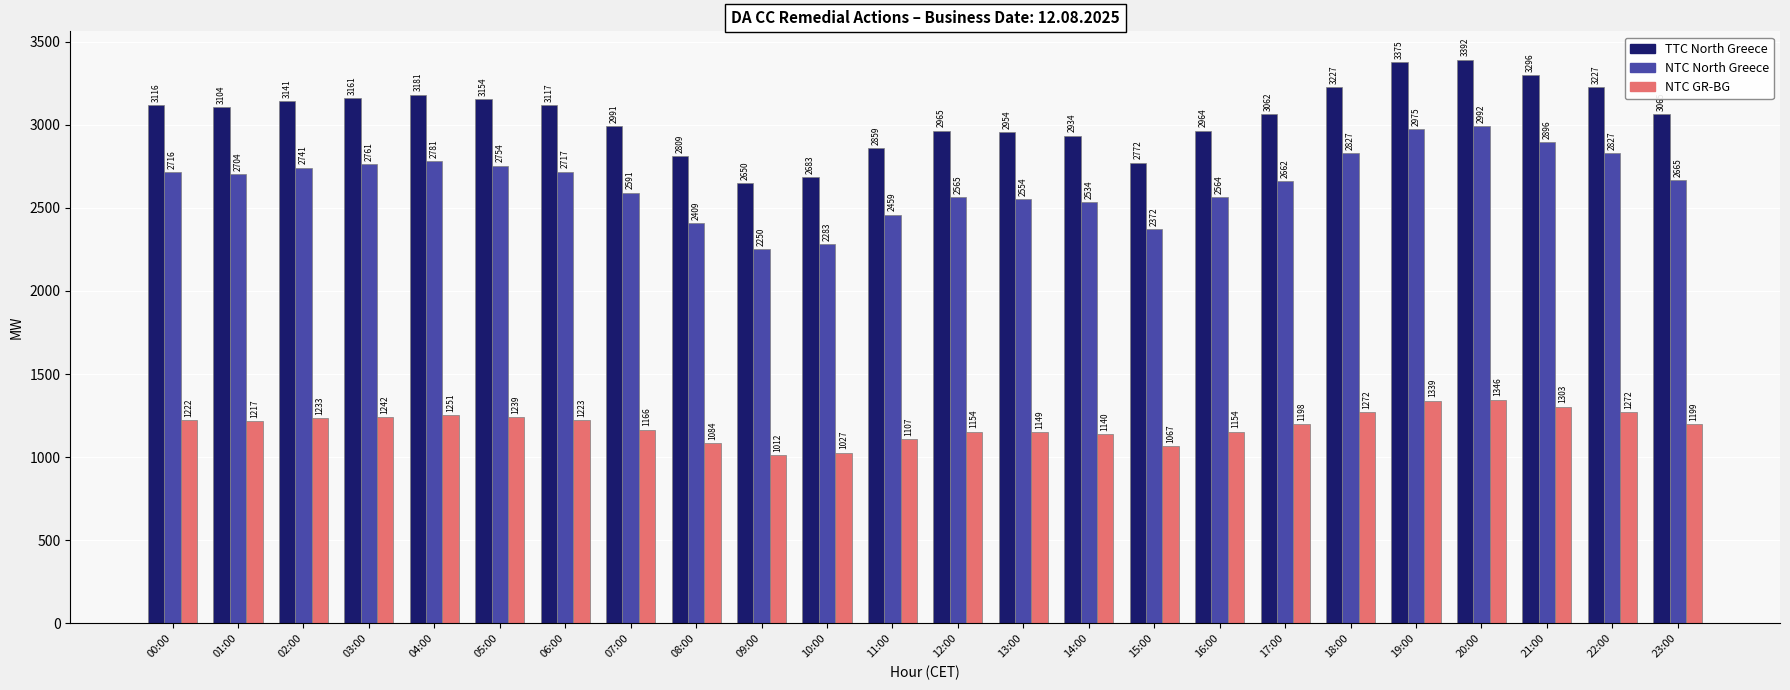

Rank the series by their maximum value, from lowest to highest.

NTC GR-BG, NTC North Greece, TTC North Greece